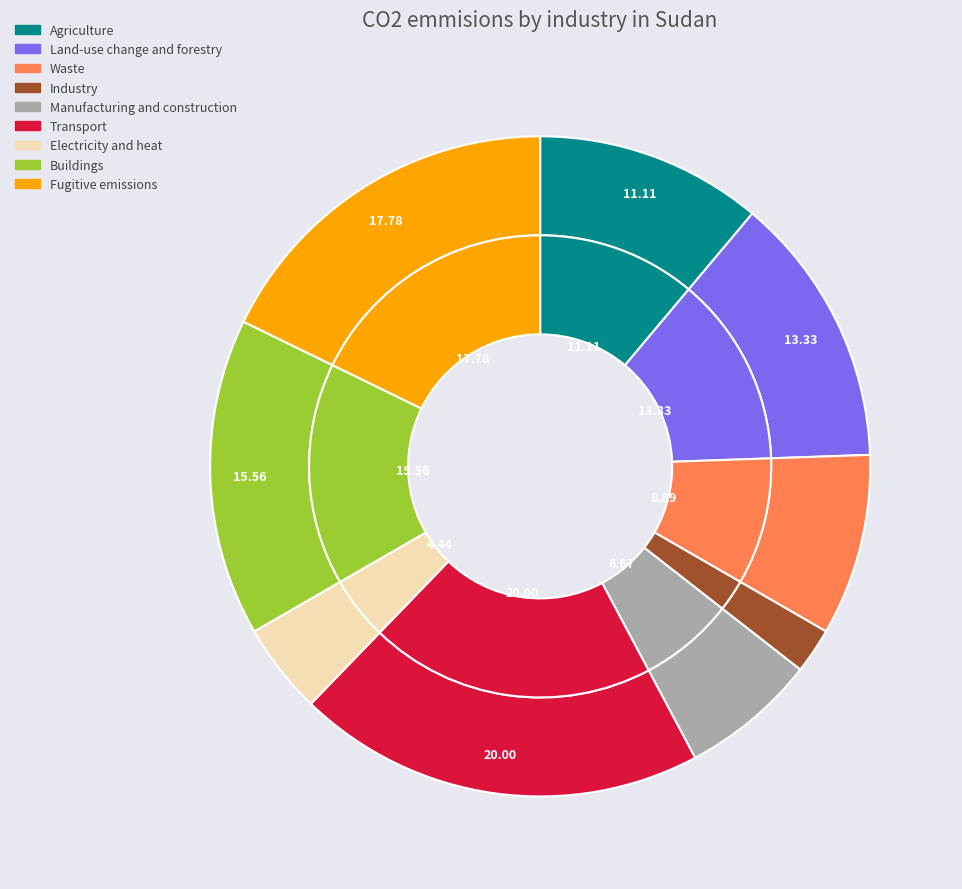

To the nearest percent, what is the difference between the 3 and 1 slice percentages?

4%